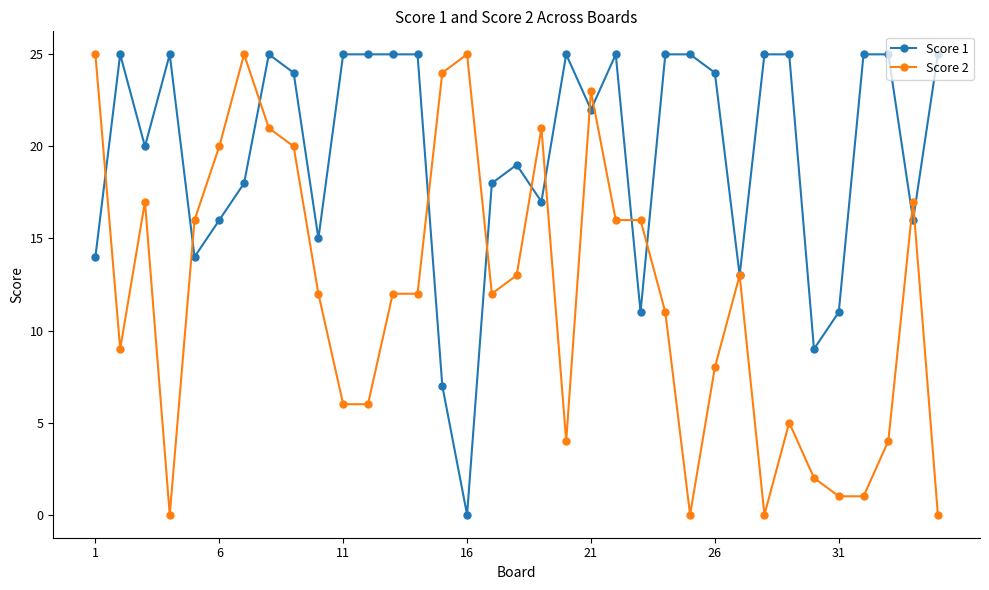

How many categories are shown in the chart?

35